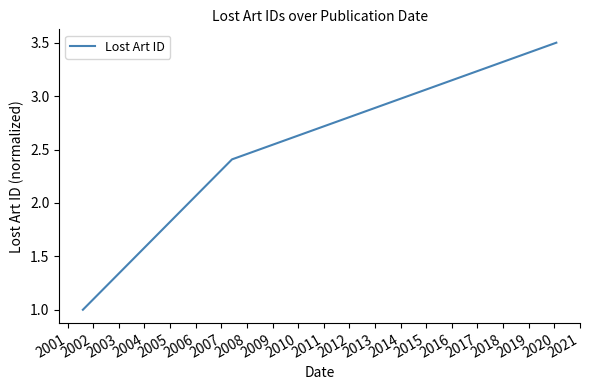

How many lines are shown in the chart?

1